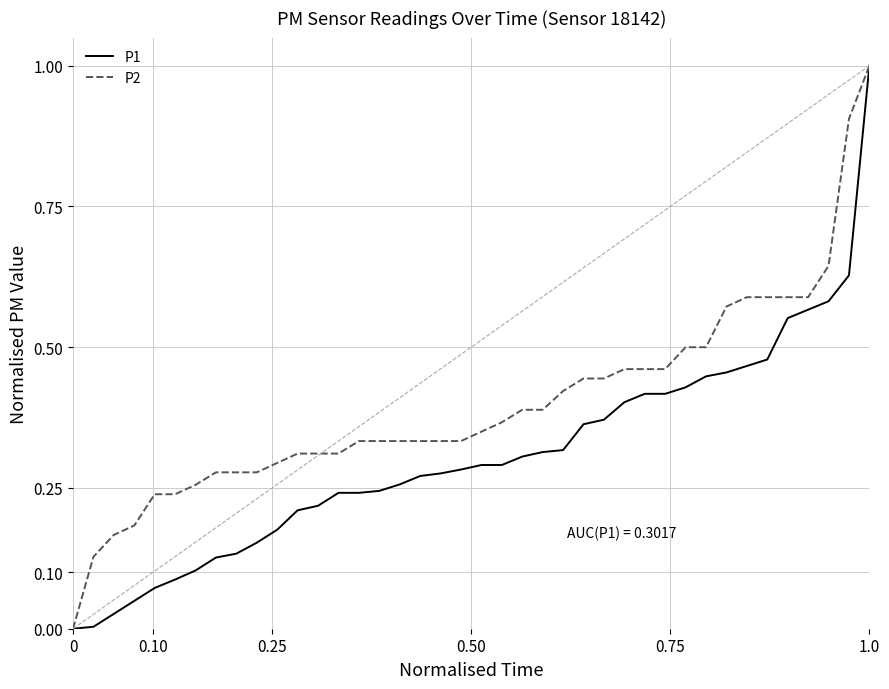

What is the highest value of the P2 series?

1.0